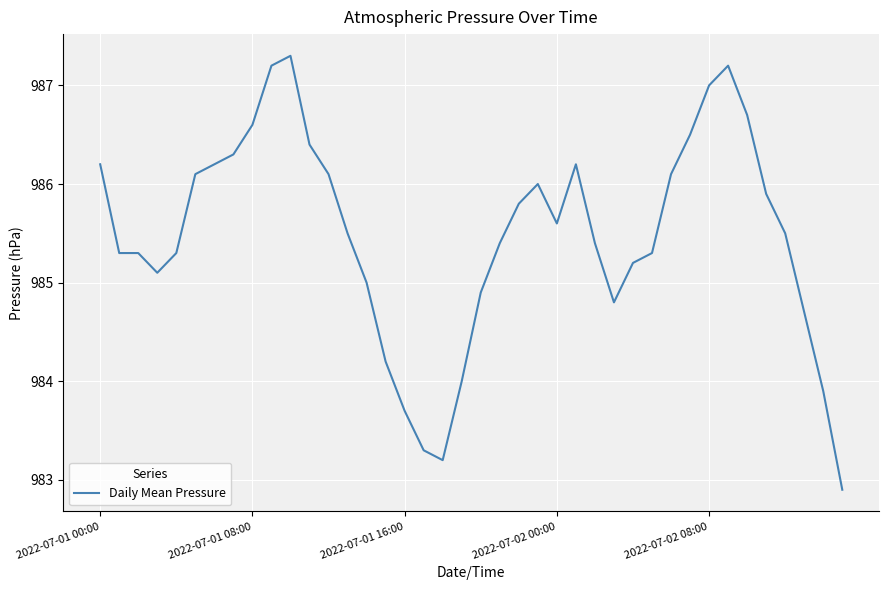

What is the greatest value displayed?

987.3